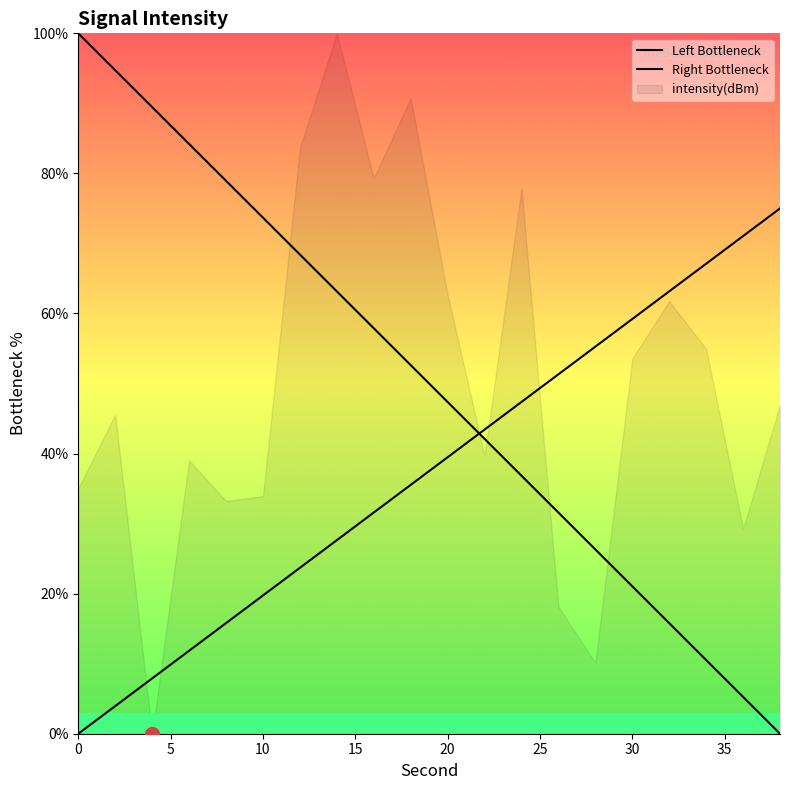

How many lines are shown in the chart?

2